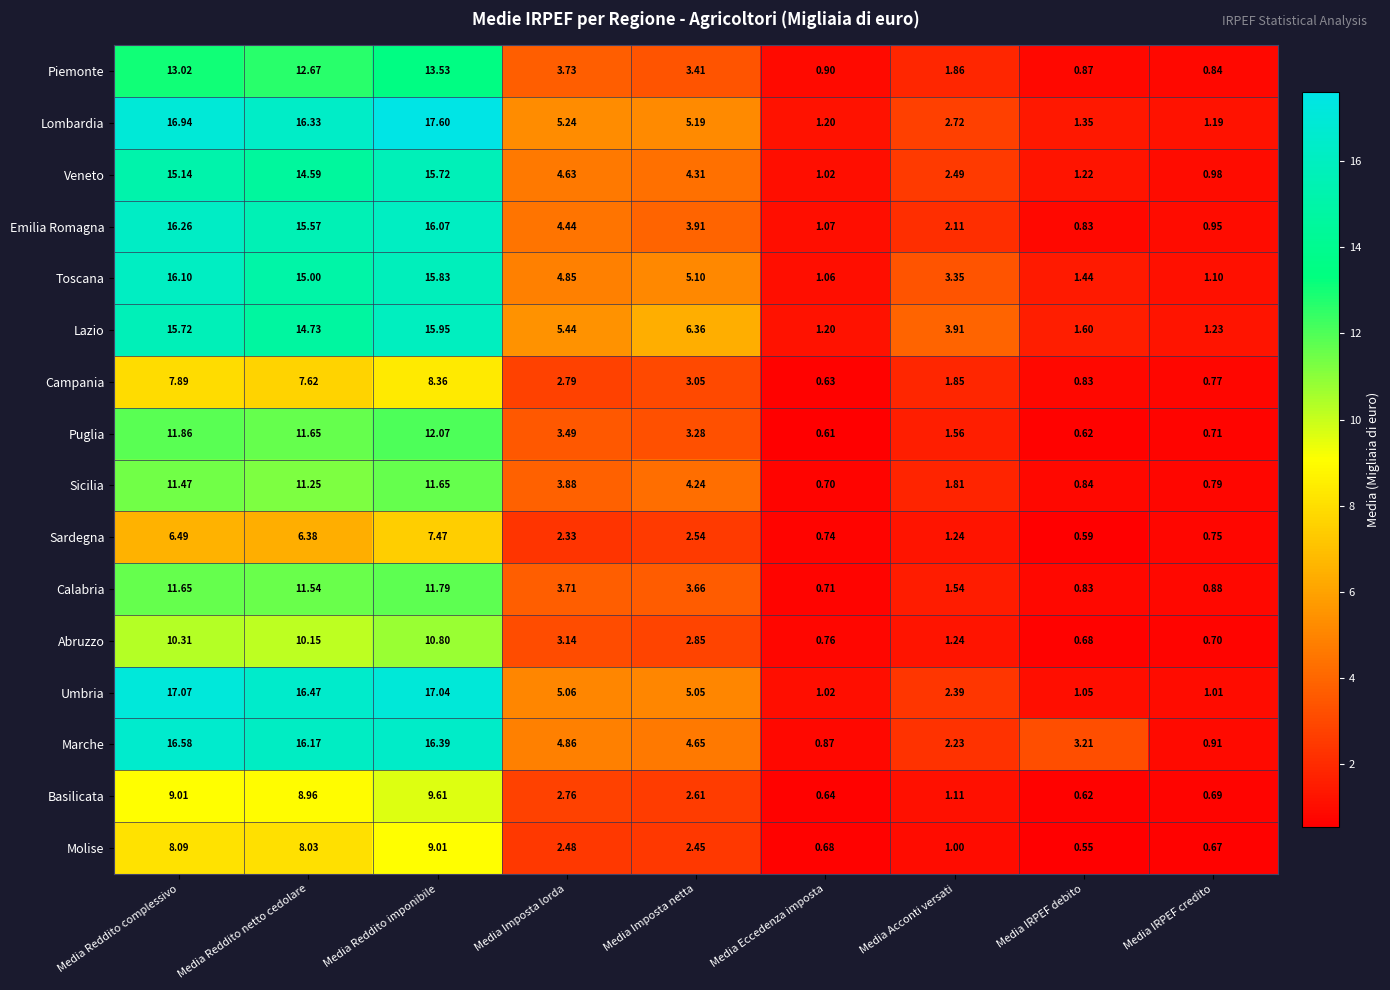

Which label corresponds to the smallest value in the chart?

Media IRPEF debito